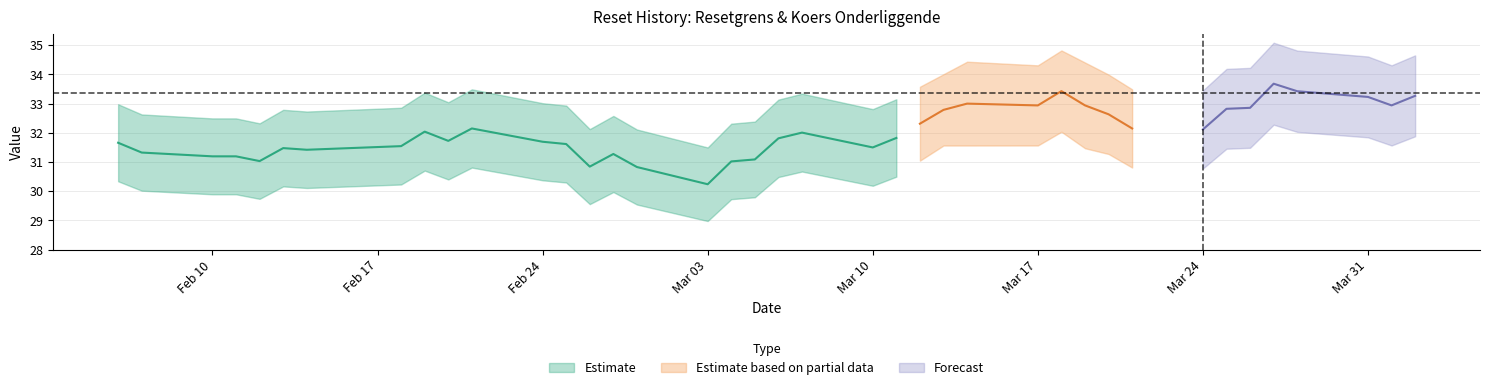

True or false: Waarde op laatste reset and Resetgrens cross at least once.

False